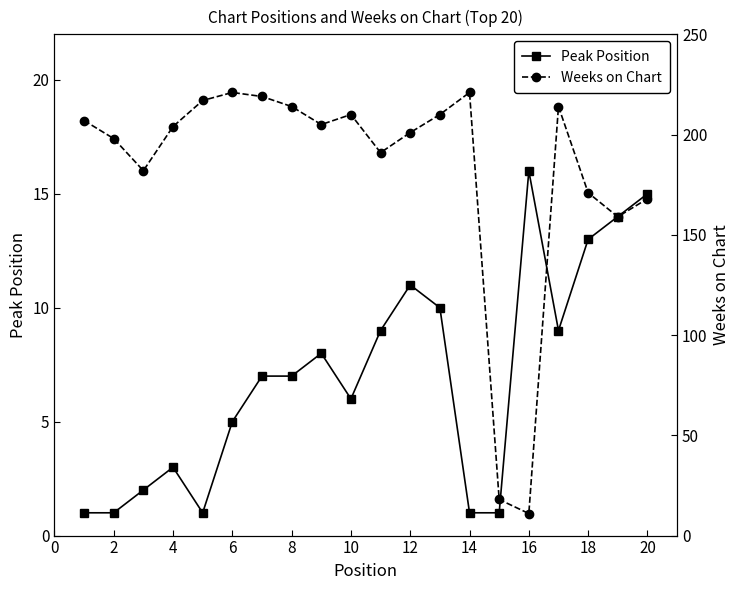

At how many categories does at least one series exceed 214?

4